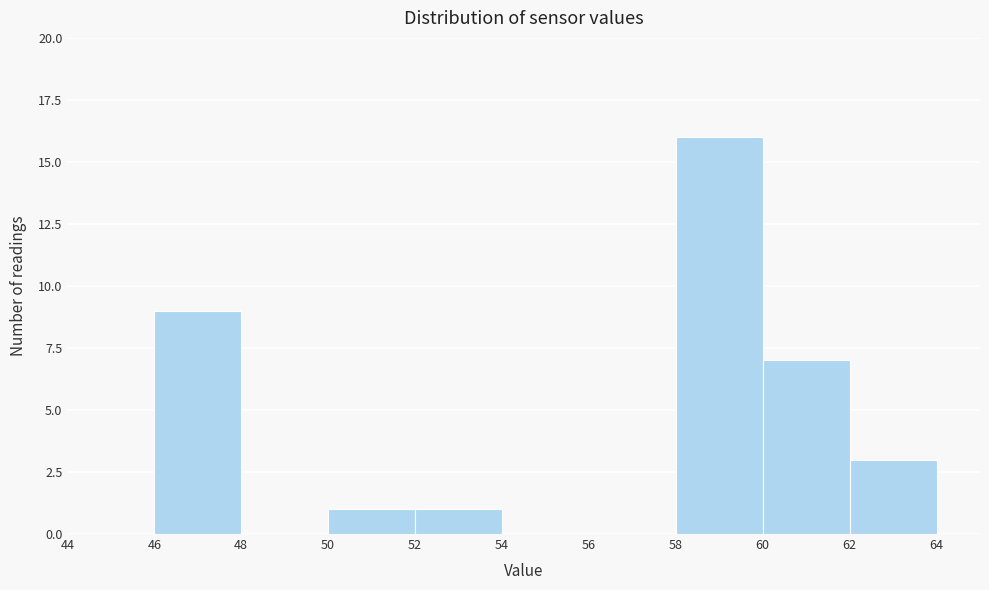

Reading left to right, transcribe this chart: for each bar, give the range it covers on the x-axis and its height. The values are not printed on the chart, so give them approximately, as read against the axis.

44 to 46: 0
46 to 48: 9
48 to 50: 0
50 to 52: 1
52 to 54: 1
54 to 56: 0
56 to 58: 0
58 to 60: 16
60 to 62: 7
62 to 64: 3